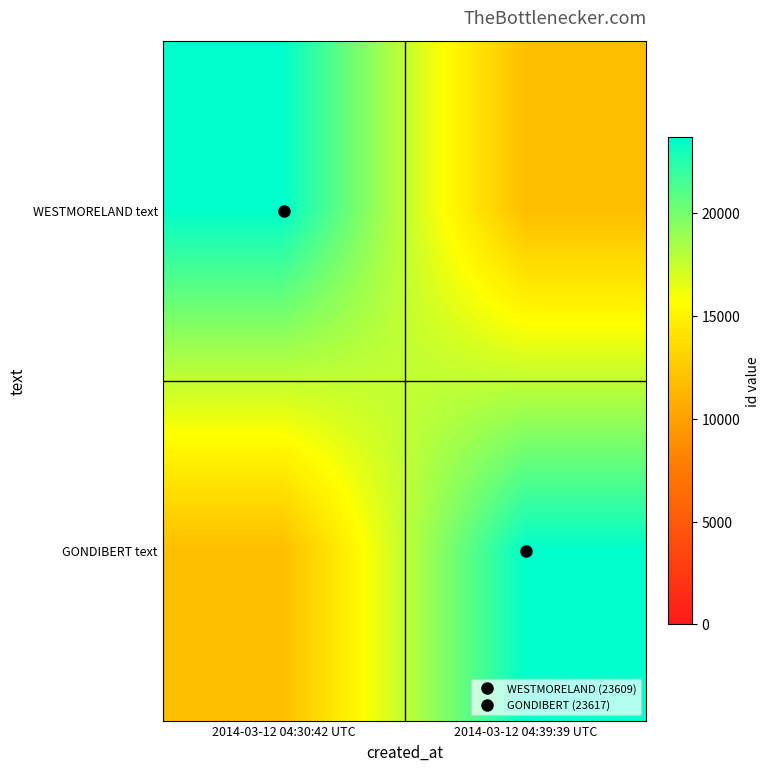

At which category is the sum across all series the highest?

2014-03-12 04:39:39 UTC